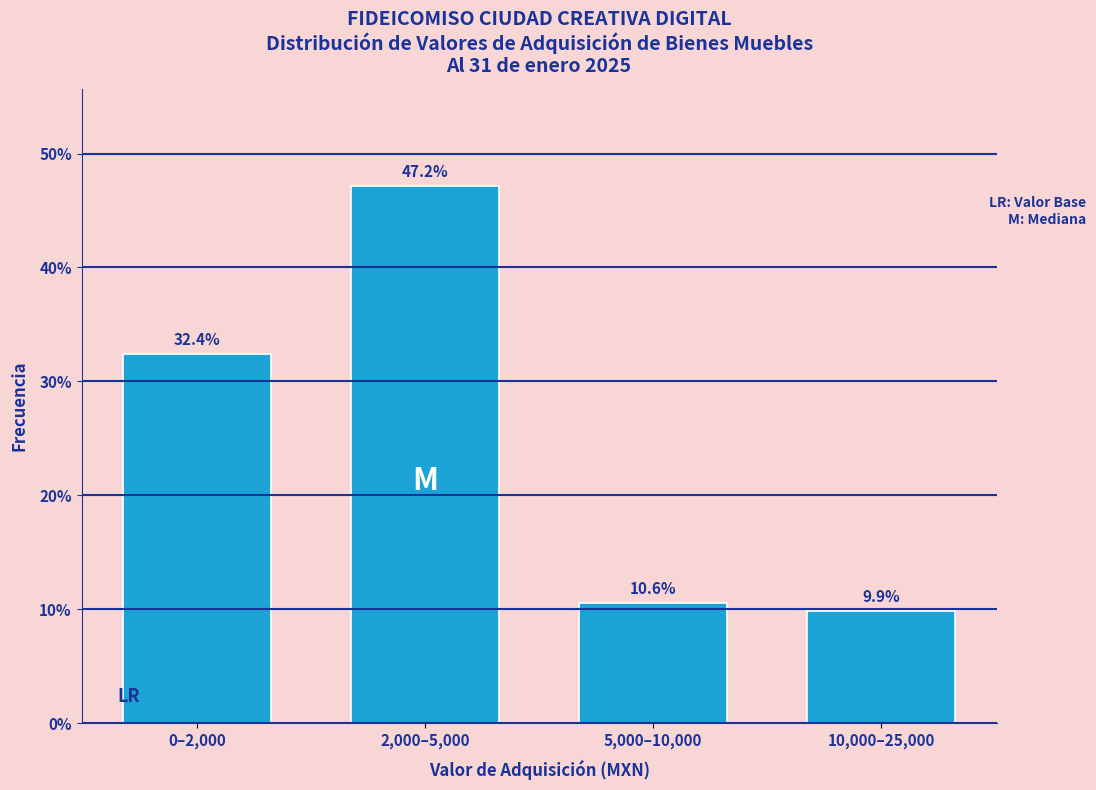

Reading left to right, what are all the values shown in this chart?

32.4	47.2	10.6	9.9